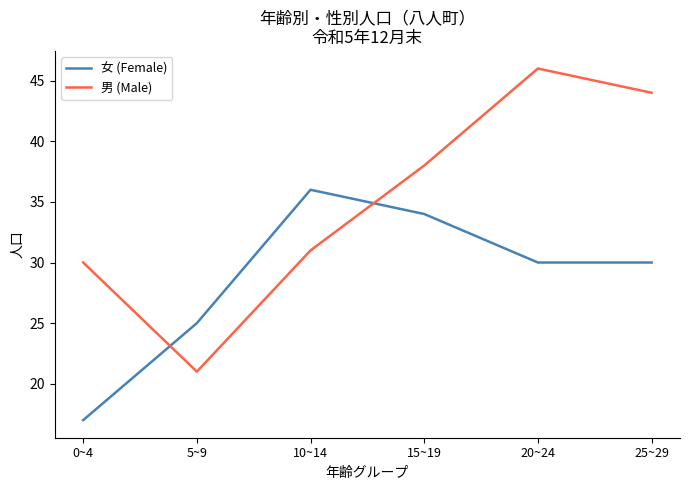

What are all the series names shown in the legend?

女 (Female), 男 (Male)